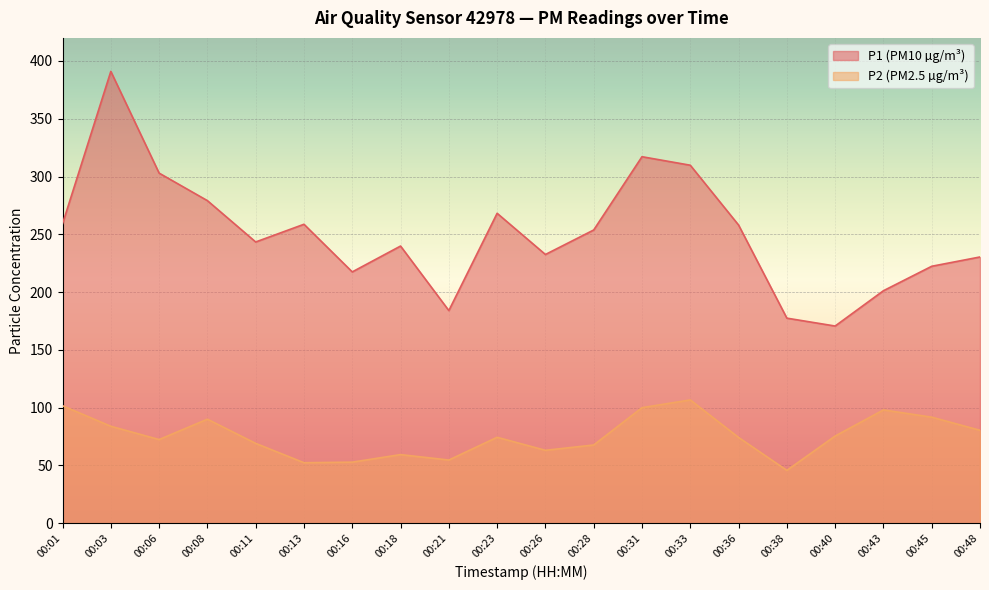

At how many categories does at least one series exceed 251?

10